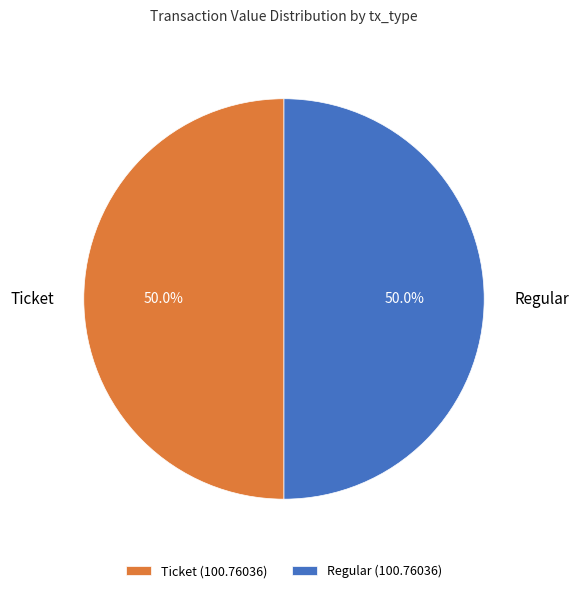

How many slices are in this pie chart?

2